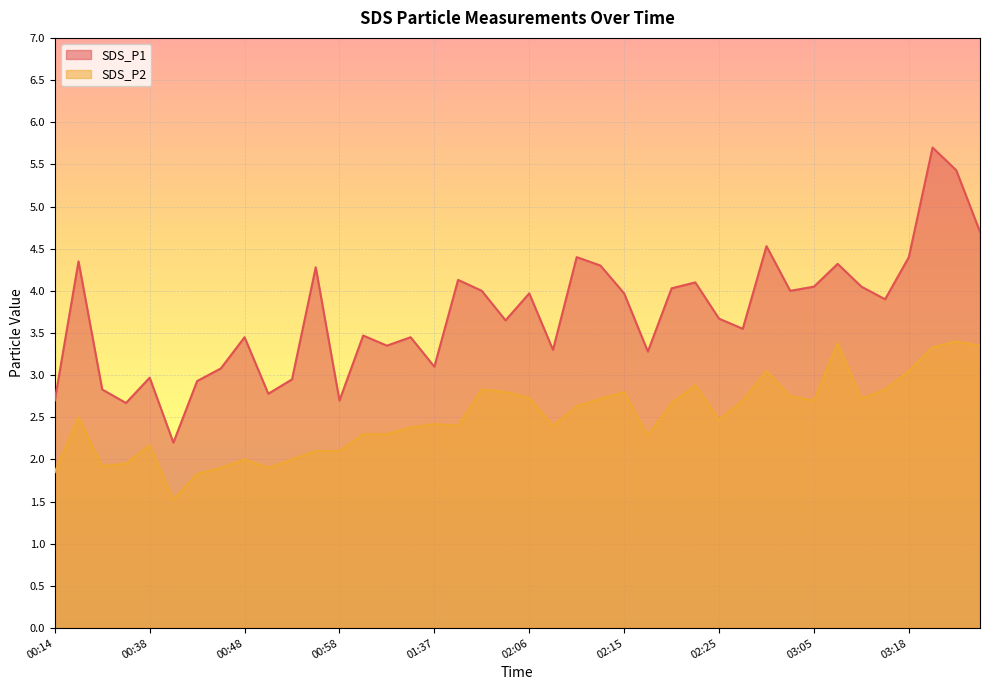

Where does the SDS_P1 series first go above 3?

00:22